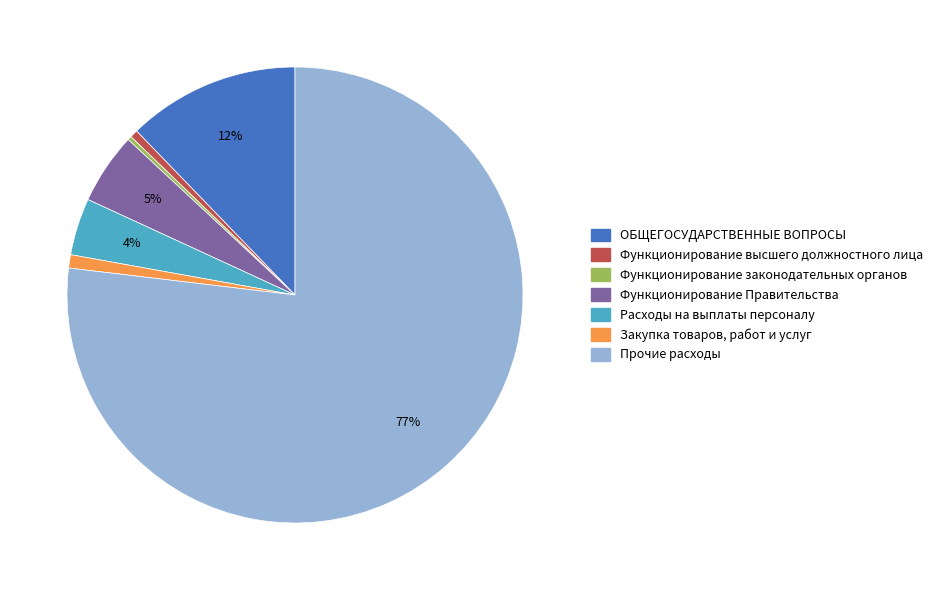

Does any single category account for the majority?

Yes